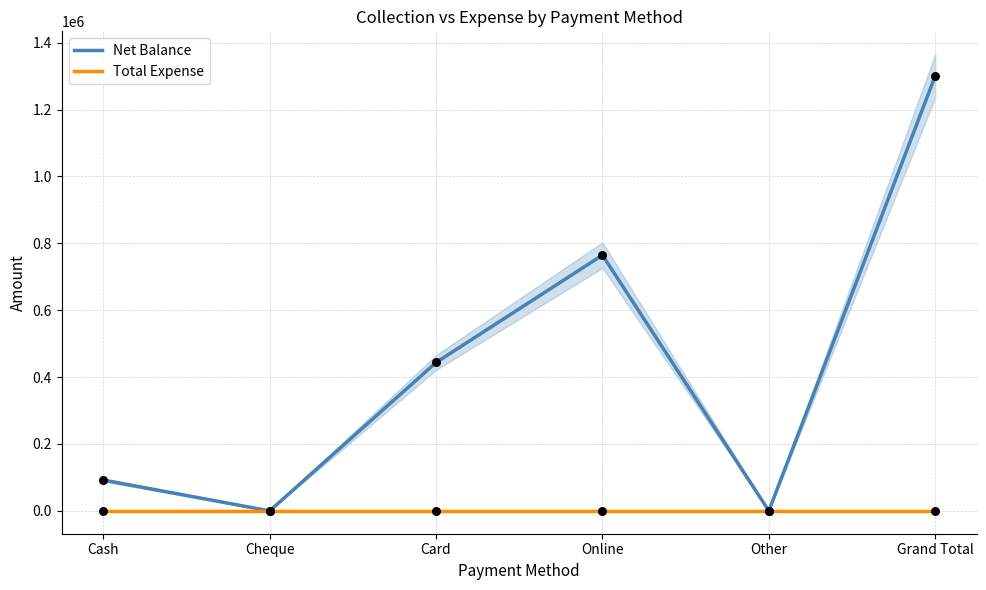

At how many categories does at least one series exceed 488615?

2